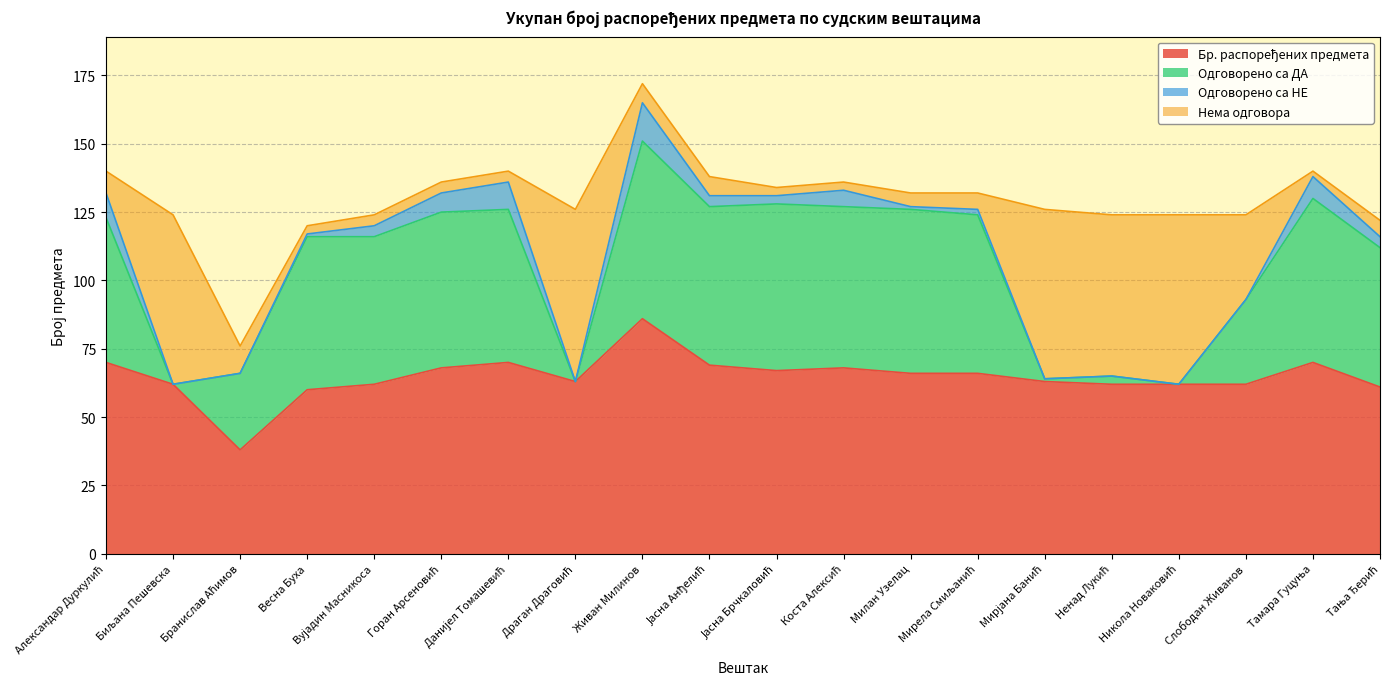

Which series changed the most between Данијел Томашевић and Живан Милинов?

Бр. распоређених предмета